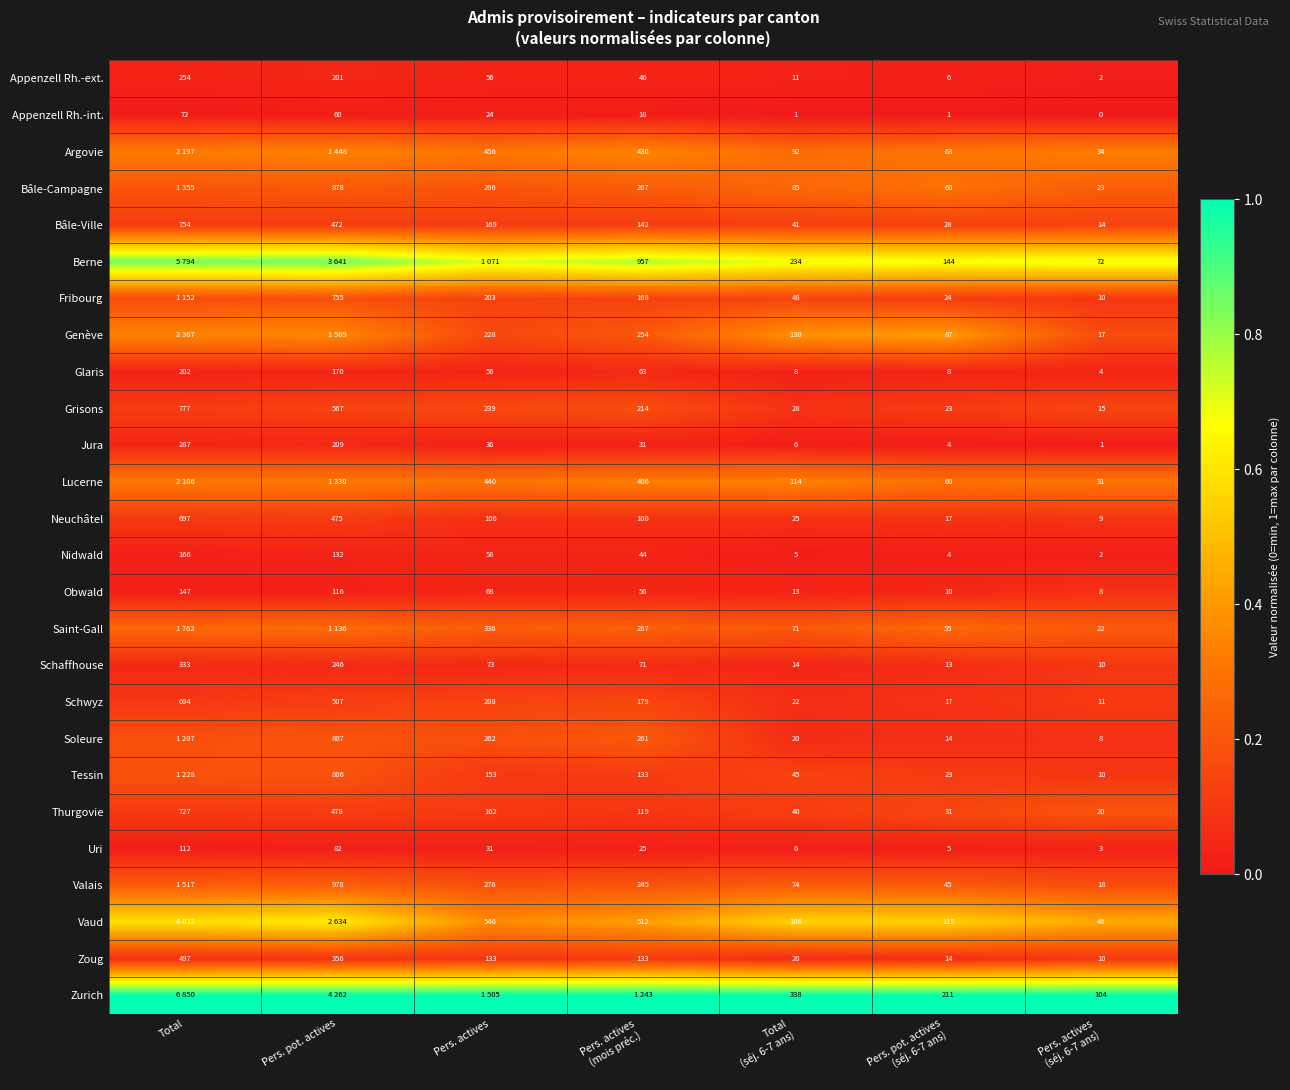

At which label does Obwald first exceed 56?

Total